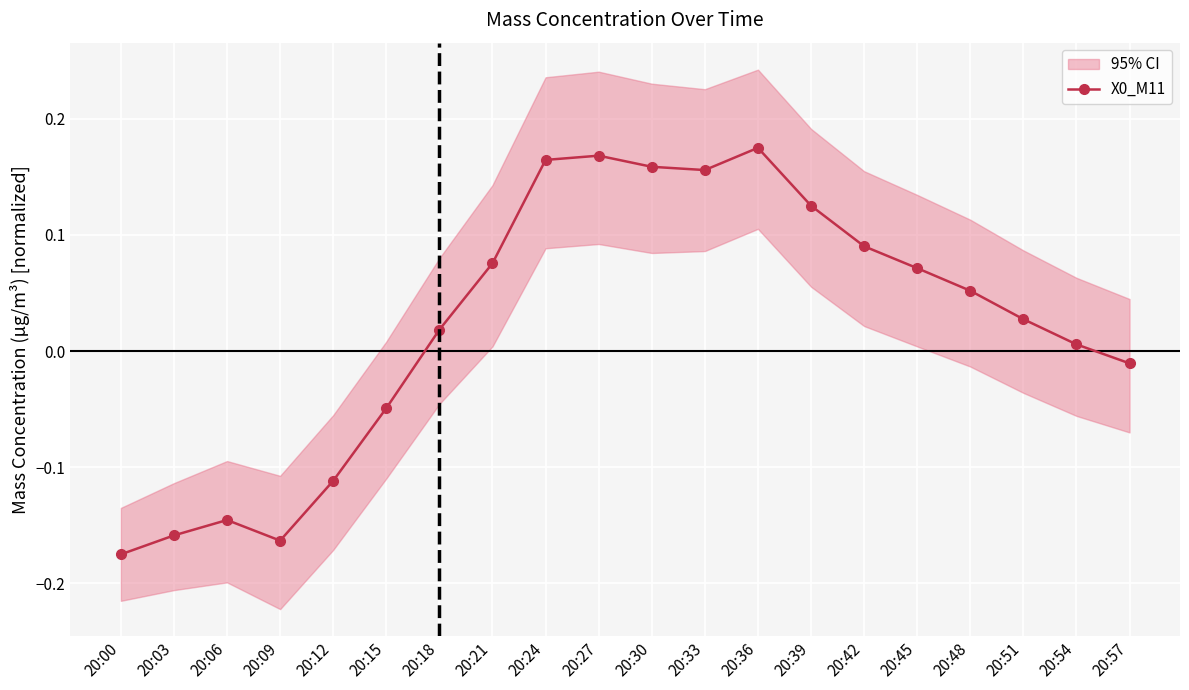

Which label corresponds to the largest value in the chart?

20:36